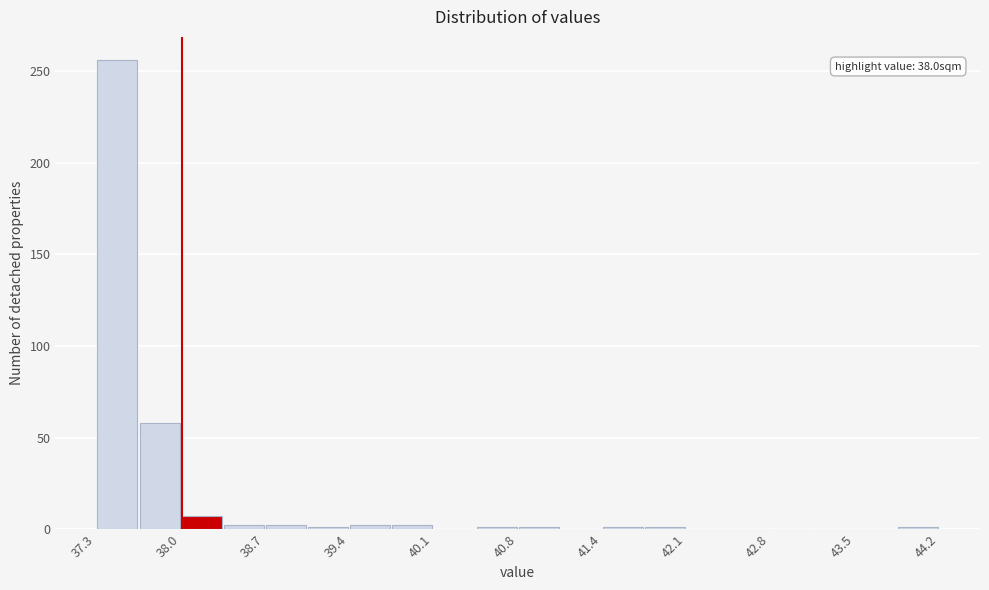

Around what value on the x-axis is the tallest bar? Give the approximate position of its centre, as read against the axis.

37.5